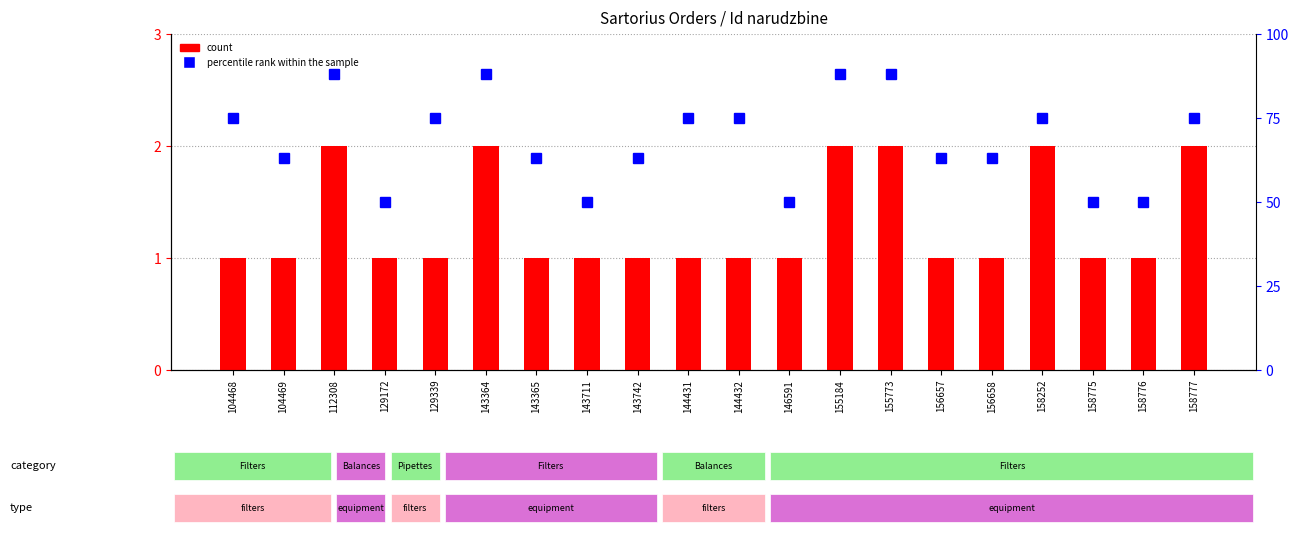

Is the value of count at 143742 greater than the value of percentile rank within the sample at 158775?

No